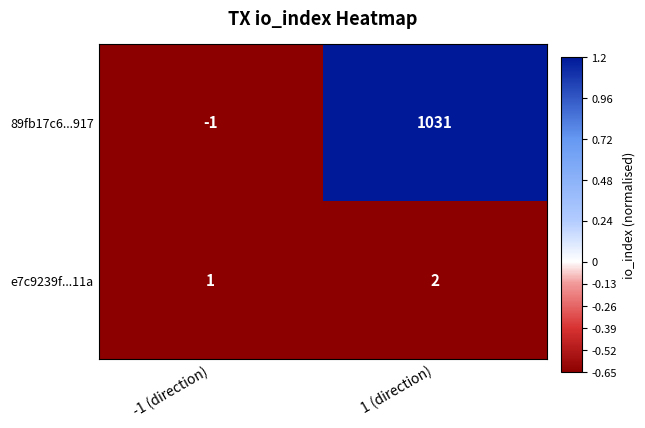

How many values in 89fb17c6...917 are below zero?

1